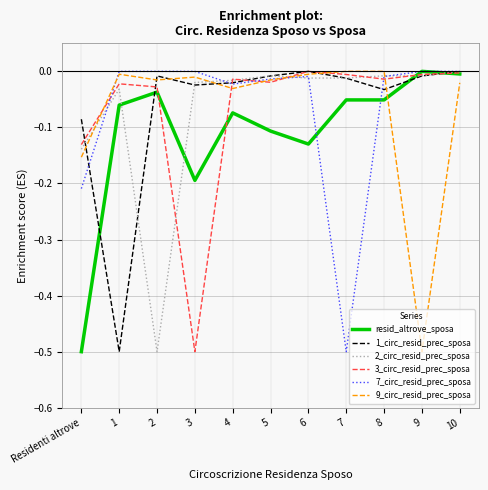

Rank the series at 2 from lowest to highest value.

2_circ_resid_prec_sposa, resid_altrove_sposa, 3_circ_resid_prec_sposa, 9_circ_resid_prec_sposa, 1_circ_resid_prec_sposa, 7_circ_resid_prec_sposa